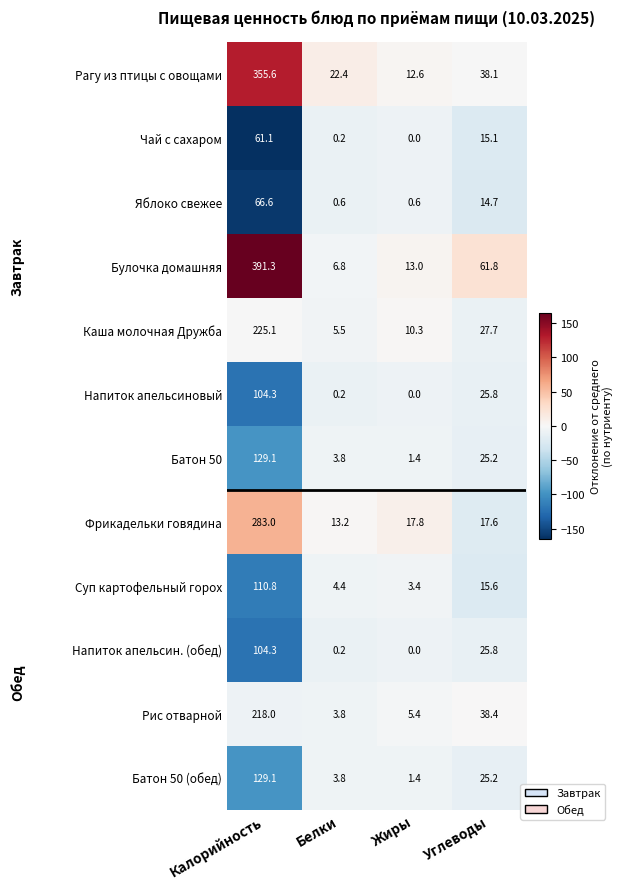

Is it true that Батон 50 (обед) equals 2.4 at Белки?

False